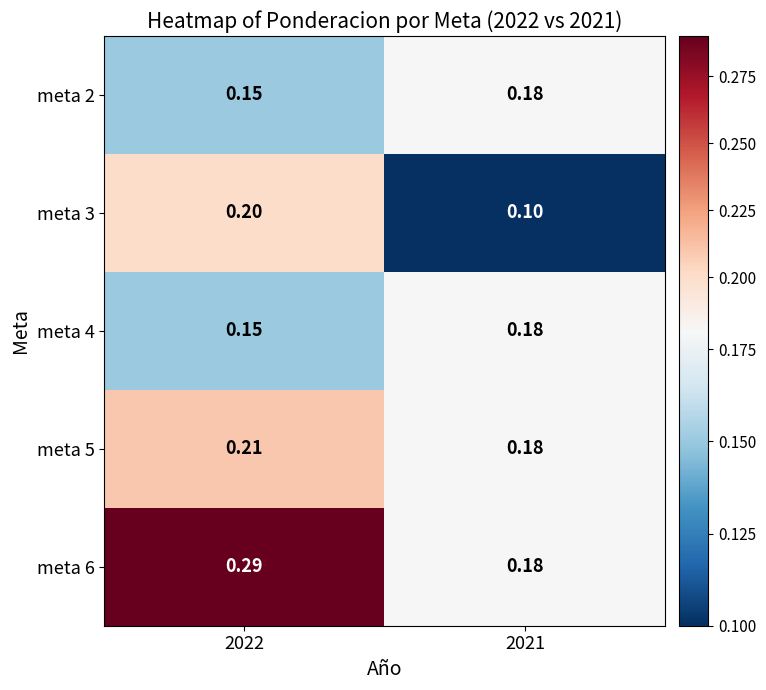

Is the value of meta 3 at 2022 greater than the value of meta 5 at 2022?

No